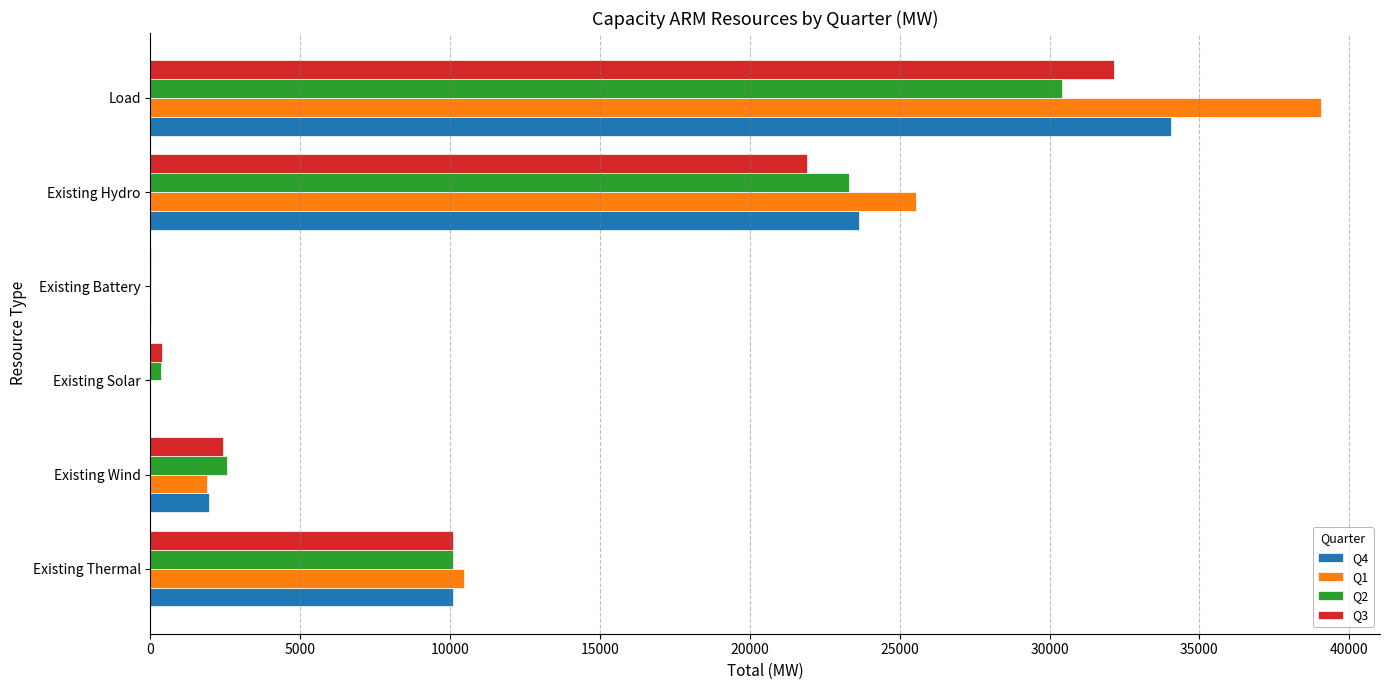

At which category does the chart reach its peak across all series?

Load